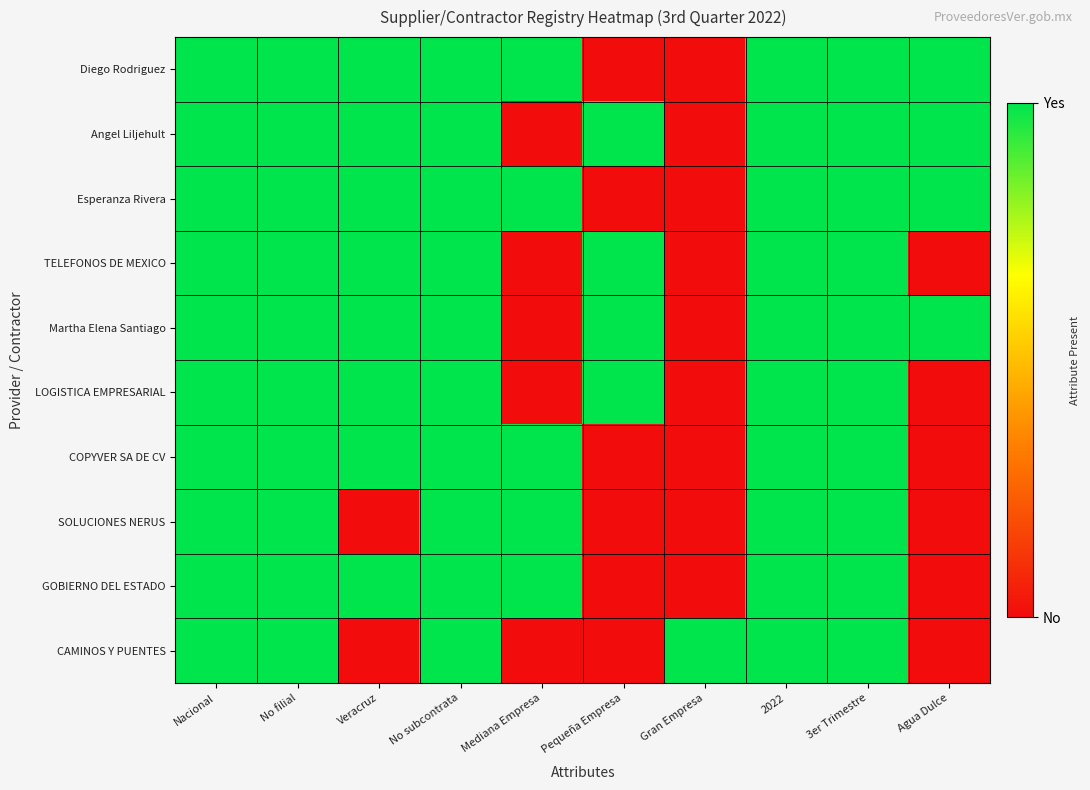

Reading left to right, list all the values displayed in this chart.

Diego Rodriguez: Nacional=1	No filial=1	Veracruz=1	No subcontrata=1	Mediana Empresa=1	Pequeña Empresa=0	Gran Empresa=0	2022=1	3er Trimestre=1	Agua Dulce=1
Angel Liljehult: Nacional=1	No filial=1	Veracruz=1	No subcontrata=1	Mediana Empresa=0	Pequeña Empresa=1	Gran Empresa=0	2022=1	3er Trimestre=1	Agua Dulce=1
Esperanza Rivera: Nacional=1	No filial=1	Veracruz=1	No subcontrata=1	Mediana Empresa=1	Pequeña Empresa=0	Gran Empresa=0	2022=1	3er Trimestre=1	Agua Dulce=1
TELEFONOS DE MEXICO: Nacional=1	No filial=1	Veracruz=1	No subcontrata=1	Mediana Empresa=0	Pequeña Empresa=1	Gran Empresa=0	2022=1	3er Trimestre=1	Agua Dulce=0
Martha Elena Santiago: Nacional=1	No filial=1	Veracruz=1	No subcontrata=1	Mediana Empresa=0	Pequeña Empresa=1	Gran Empresa=0	2022=1	3er Trimestre=1	Agua Dulce=1
LOGISTICA EMPRESARIAL: Nacional=1	No filial=1	Veracruz=1	No subcontrata=1	Mediana Empresa=0	Pequeña Empresa=1	Gran Empresa=0	2022=1	3er Trimestre=1	Agua Dulce=0
COPYVER SA DE CV: Nacional=1	No filial=1	Veracruz=1	No subcontrata=1	Mediana Empresa=1	Pequeña Empresa=0	Gran Empresa=0	2022=1	3er Trimestre=1	Agua Dulce=0
SOLUCIONES NERUS: Nacional=1	No filial=1	Veracruz=0	No subcontrata=1	Mediana Empresa=1	Pequeña Empresa=0	Gran Empresa=0	2022=1	3er Trimestre=1	Agua Dulce=0
GOBIERNO DEL ESTADO: Nacional=1	No filial=1	Veracruz=1	No subcontrata=1	Mediana Empresa=1	Pequeña Empresa=0	Gran Empresa=0	2022=1	3er Trimestre=1	Agua Dulce=0
CAMINOS Y PUENTES: Nacional=1	No filial=1	Veracruz=0	No subcontrata=1	Mediana Empresa=0	Pequeña Empresa=0	Gran Empresa=1	2022=1	3er Trimestre=1	Agua Dulce=0